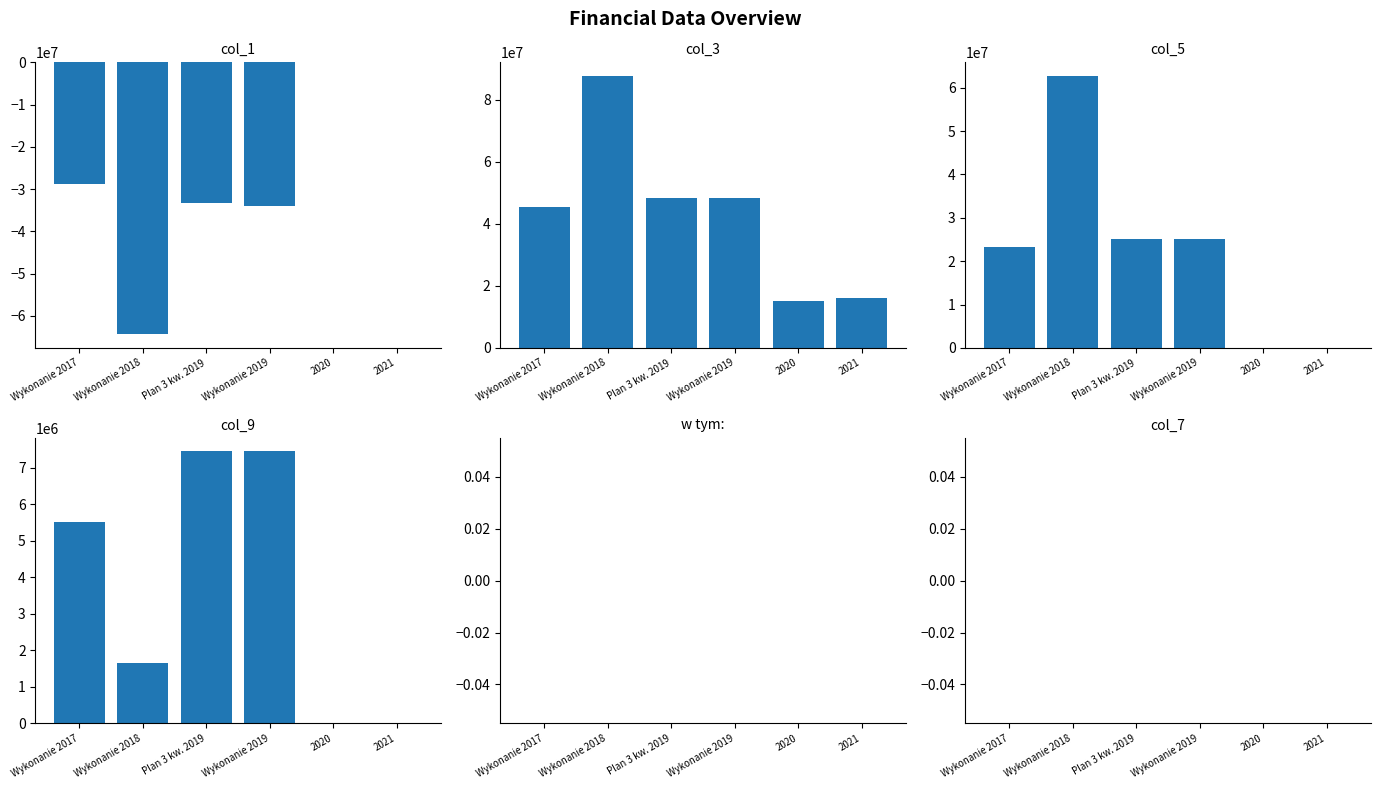

Reading left to right, extract all data points from this chart.

col_1: Wykonanie 2017=-28862966.9	Wykonanie 2018=-64350027.3	Plan 3 kw. 2019=-33306802.5	Wykonanie 2019=-33905749.8	2020=0.0	2021=0.0
col_3: Wykonanie 2017=45519796.7	Wykonanie 2018=87656829.8	Plan 3 kw. 2019=48306802.5	Wykonanie 2019=48306802.5	2020=15000000.0	2021=16000000.0
col_5: Wykonanie 2017=23343170.2	Wykonanie 2018=62693197.5	Plan 3 kw. 2019=25000000.0	Wykonanie 2019=25000000.0	2020=0.0	2021=0.0
col_9: Wykonanie 2017=5519796.7	Wykonanie 2018=1656829.8	Plan 3 kw. 2019=7442590.7	Wykonanie 2019=7442590.7	2020=0.0	2021=0.0
w tym:: Wykonanie 2017=0.0	Wykonanie 2018=0.0	Plan 3 kw. 2019=0.0	Wykonanie 2019=0.0	2020=0.0	2021=0.0
col_7: Wykonanie 2017=0.0	Wykonanie 2018=0.0	Plan 3 kw. 2019=0.0	Wykonanie 2019=0.0	2020=0.0	2021=0.0